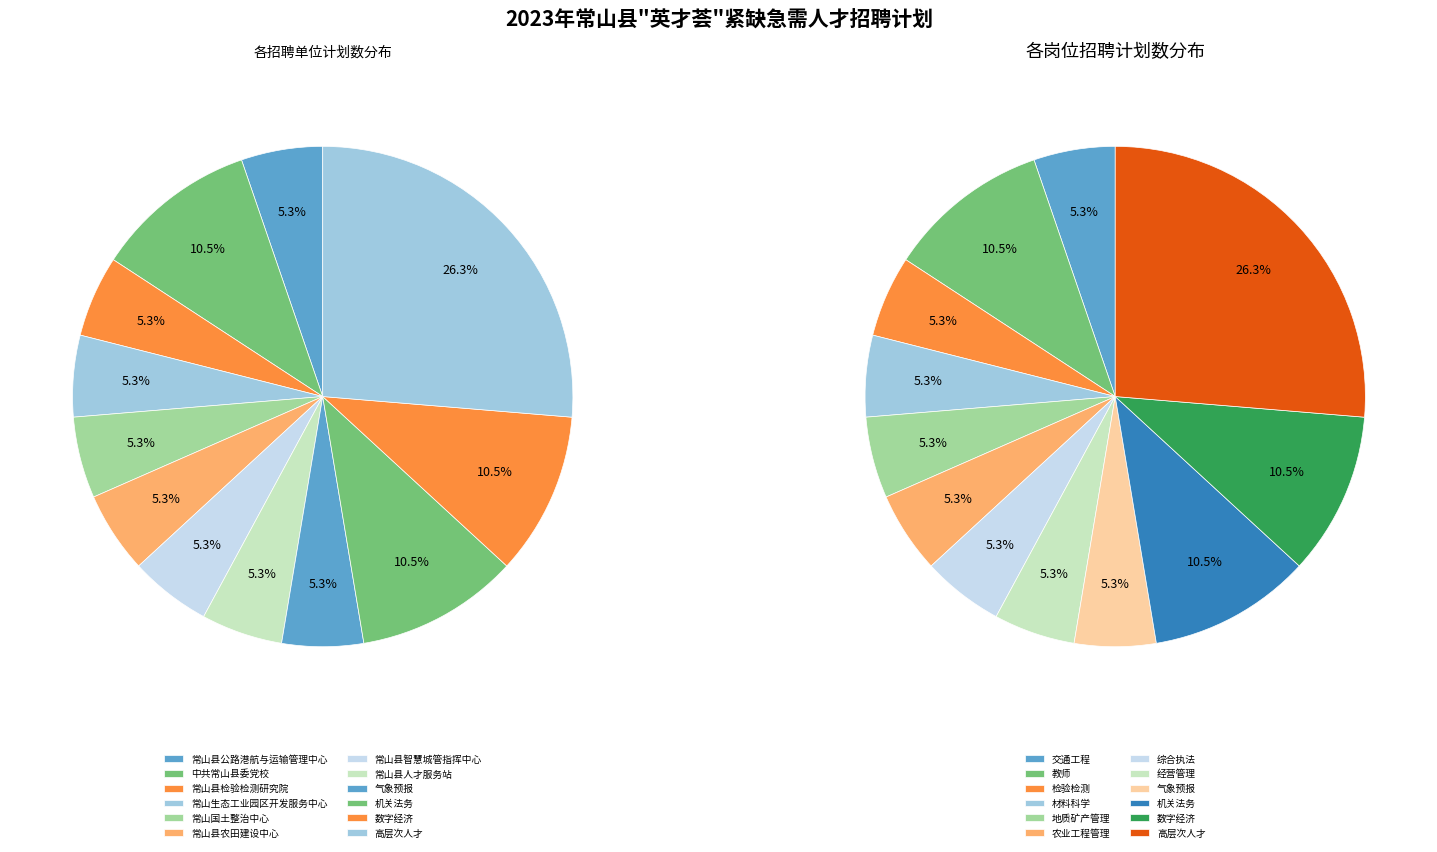

Does 中共常山县委党校 represent more than half of the total?

No